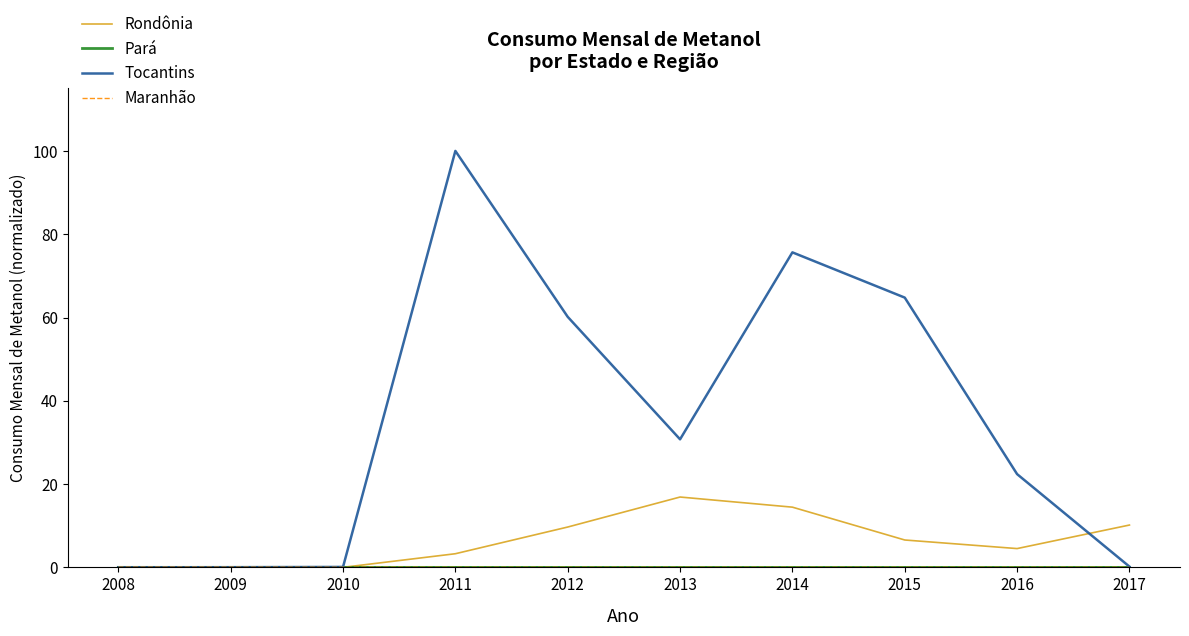

What is the sum of the Rondônia values at 2015 and 2013?

23.5